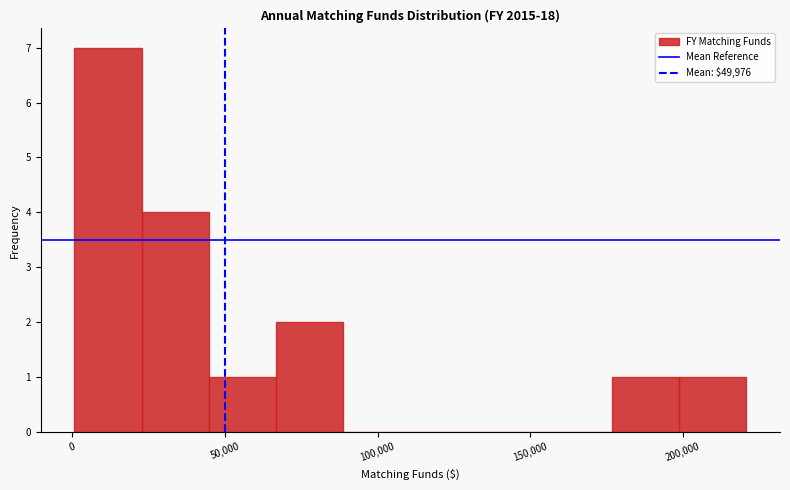

How tall is the bar that spans 45000 to 65000 on the x-axis? Neither the bar edges nor the heights are printed on the chart, so give them approximately, as read against the axes.

1